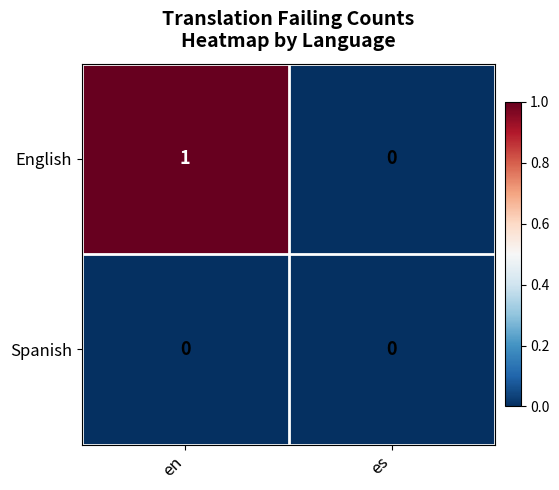

Reading left to right, what are all the values shown in this chart?

English: en=1	es=0
Spanish: en=0	es=0